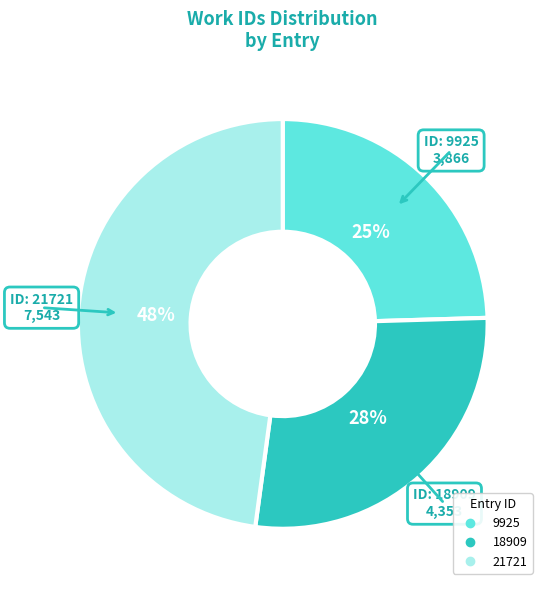

Which category has the smallest portion of the pie?

9925